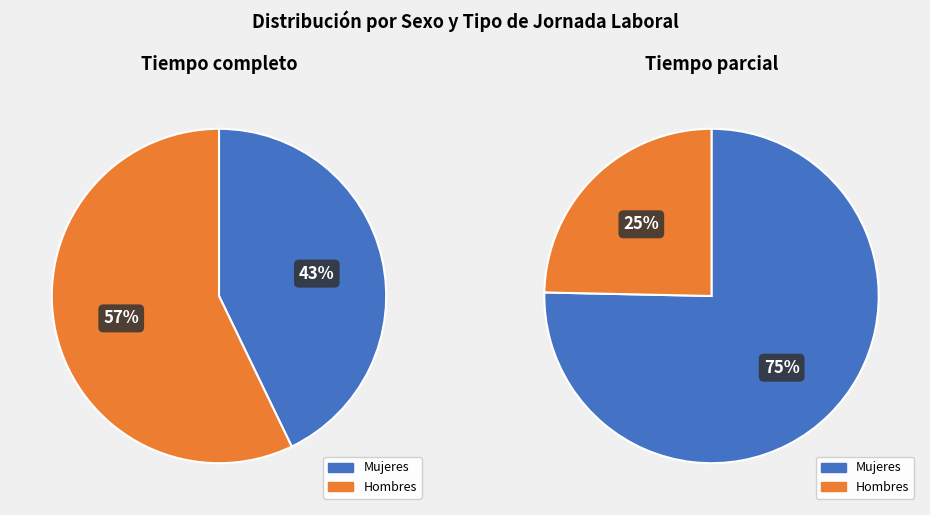

What percentage is the Hombres slice, to the nearest percent?

57%